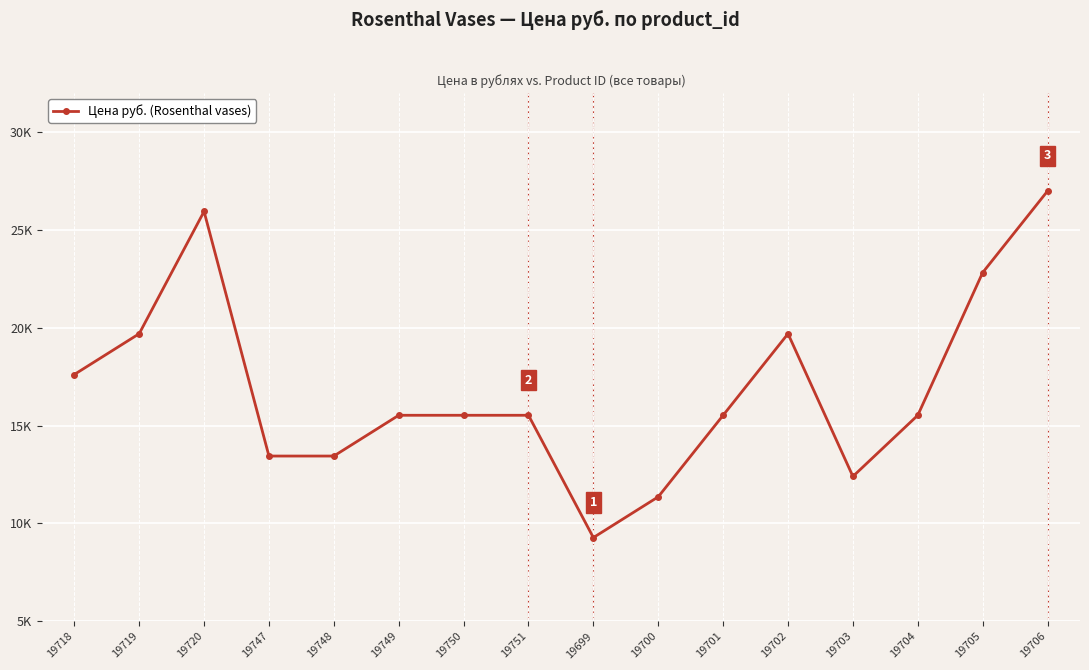

What is the difference between the second highest and second lowest values?

14588